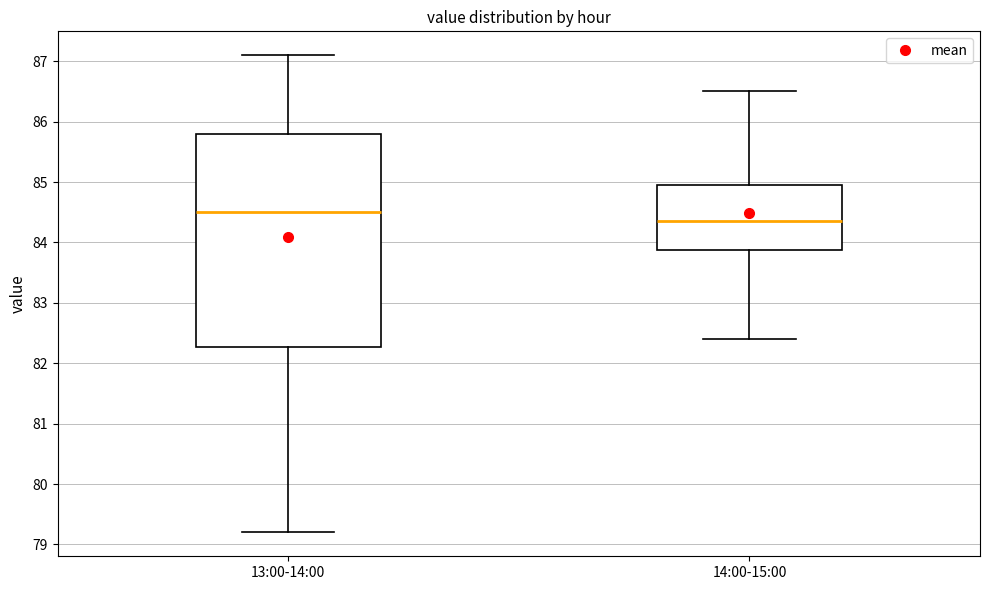

Comparing the boxes themselves (not the whiskers), which one is the tallest?

13:00-14:00